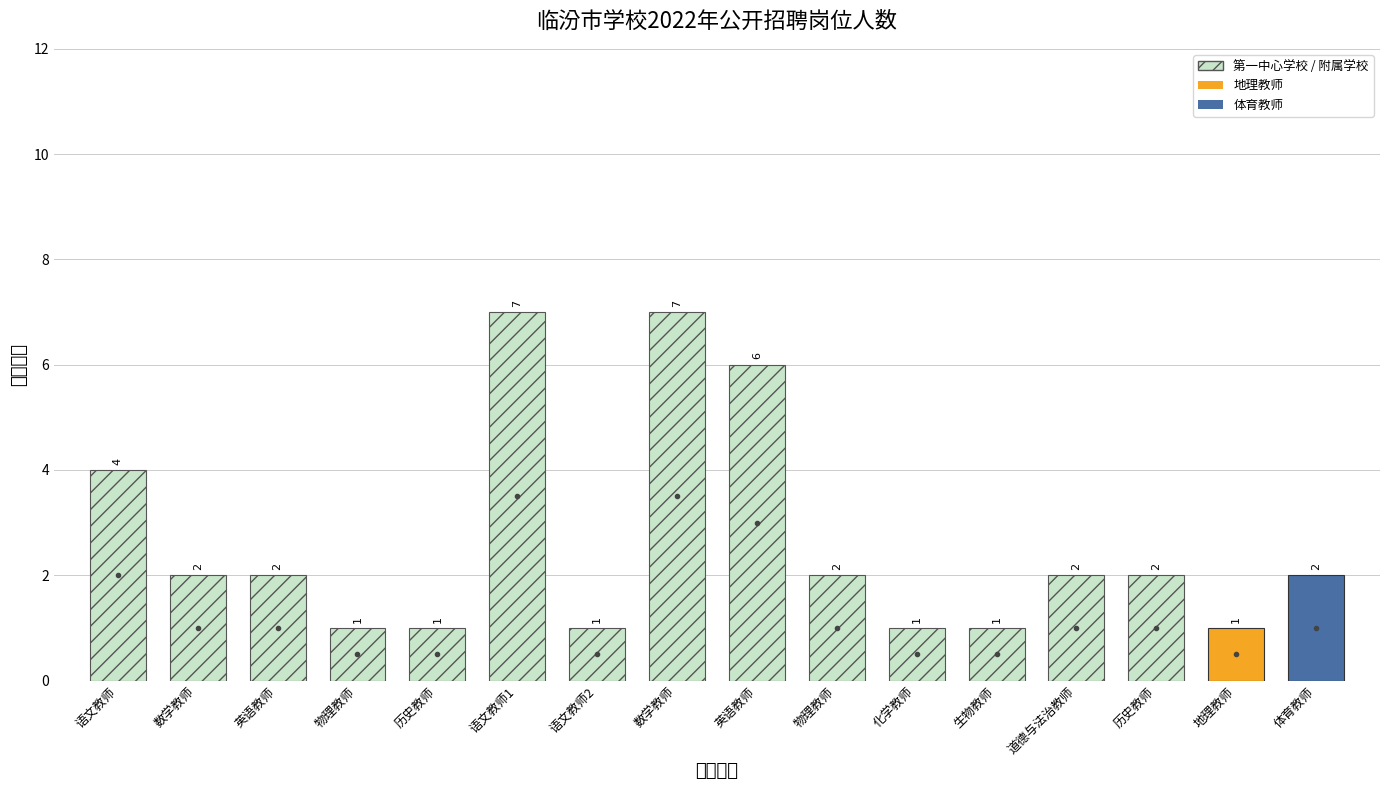

How many values are between 1 and 4?

13